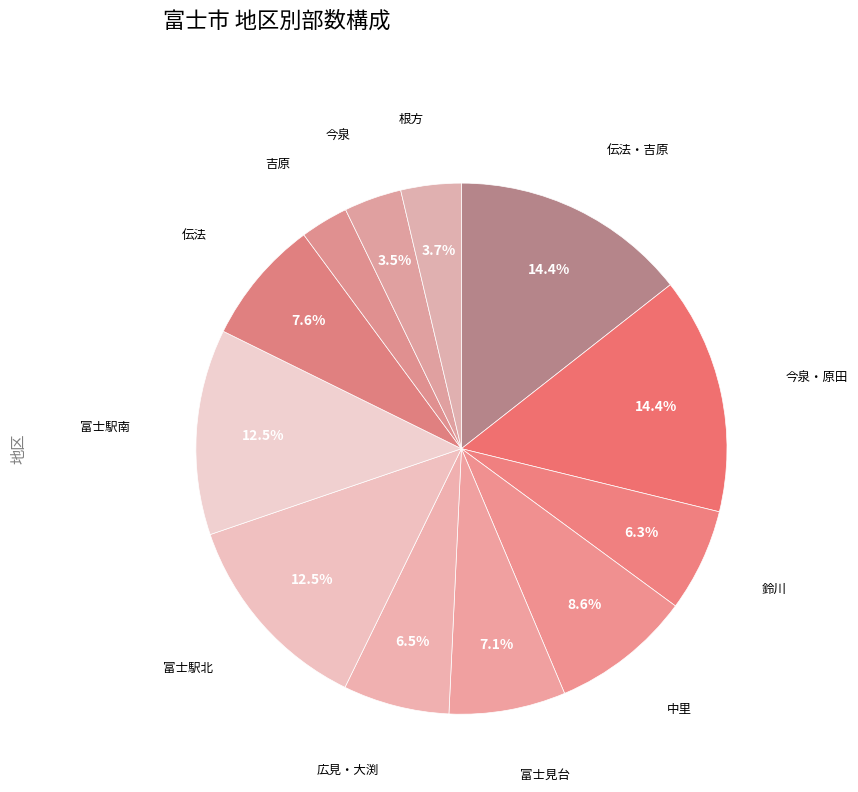

What percentage is NOT represented by 根方?

96.3%